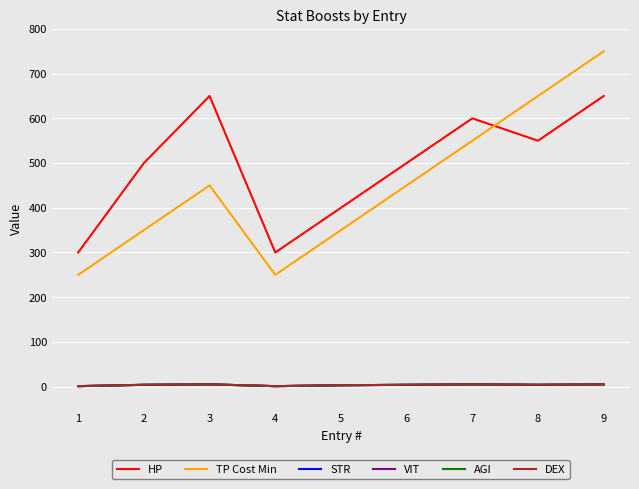

Which series has the largest range (max minus min)?

TP Cost Min